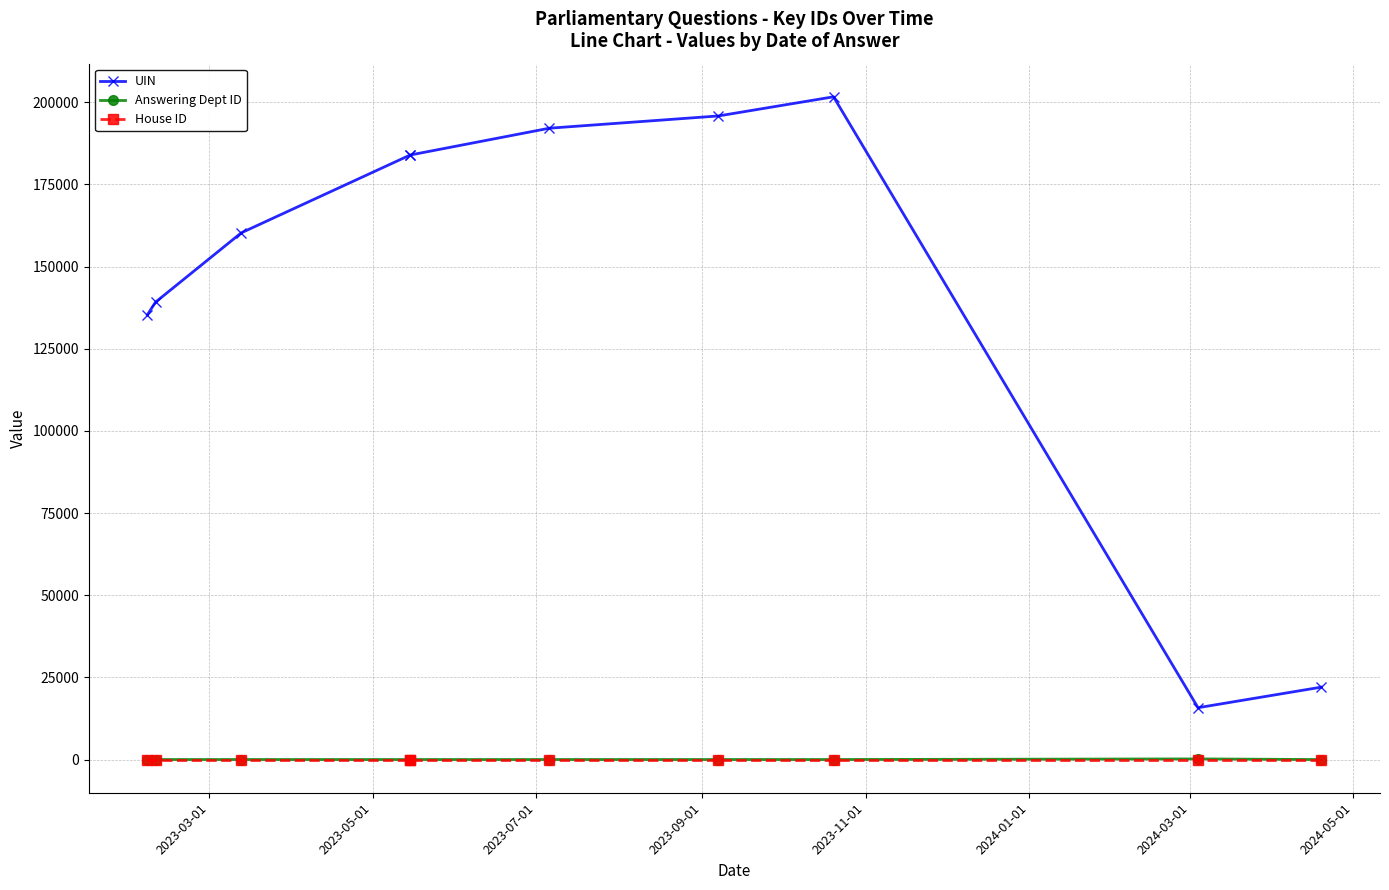

What is the difference between the maximum and minimum values in the Answering Dept ID series?

198